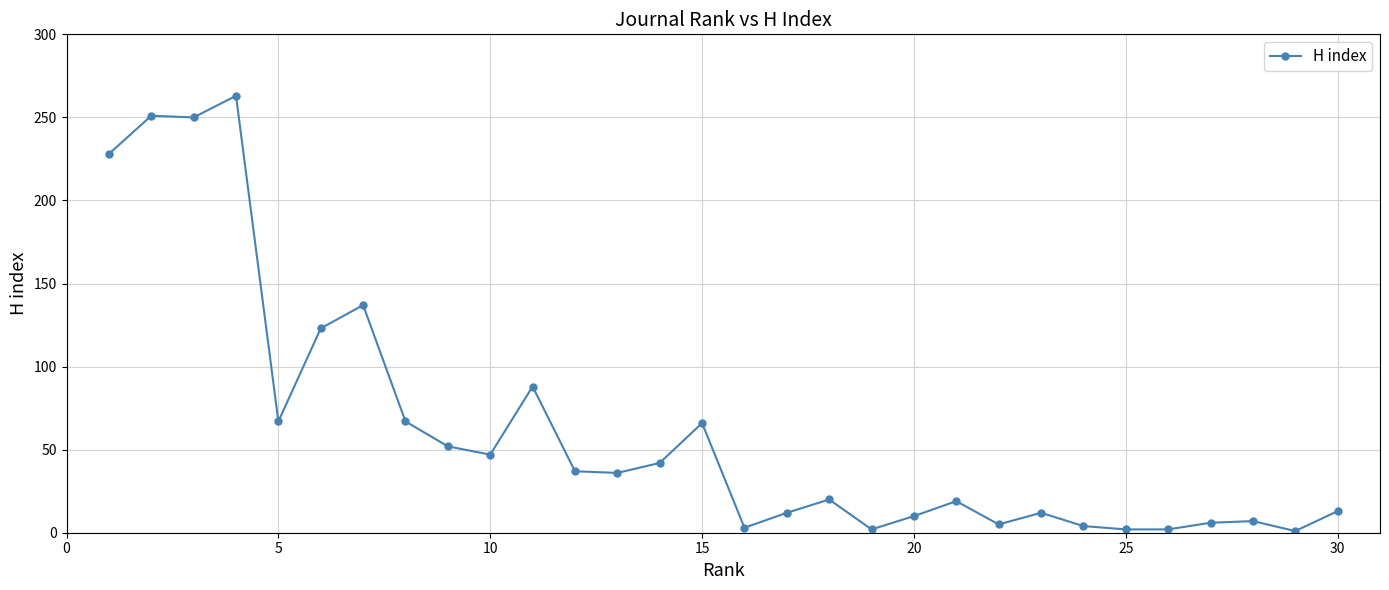

How many categories are shown in the chart?

30